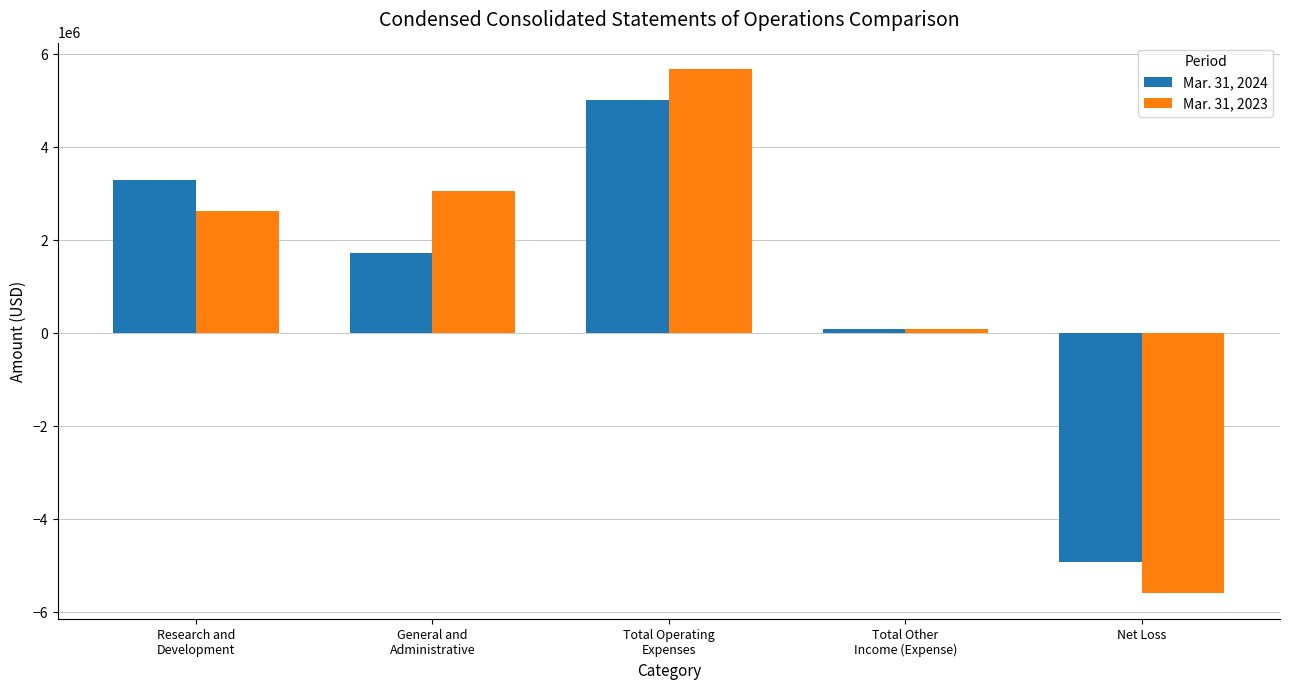

How many bars are there in total?

10